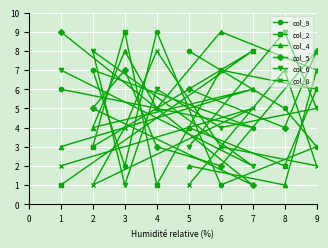

What are all the series names shown in the legend?

col_9, col_2, col_4, col_5, col_6, col_8